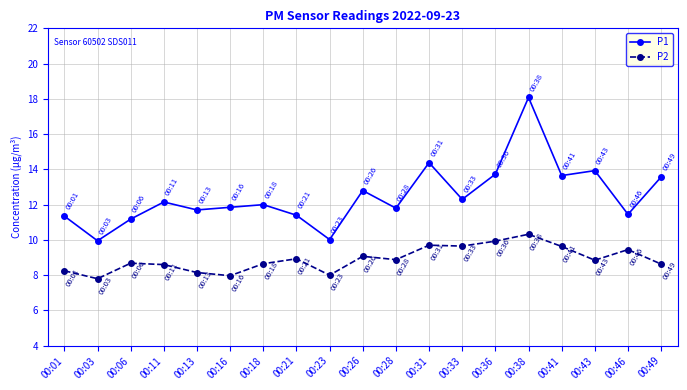

Which series has the largest range (max minus min)?

P1